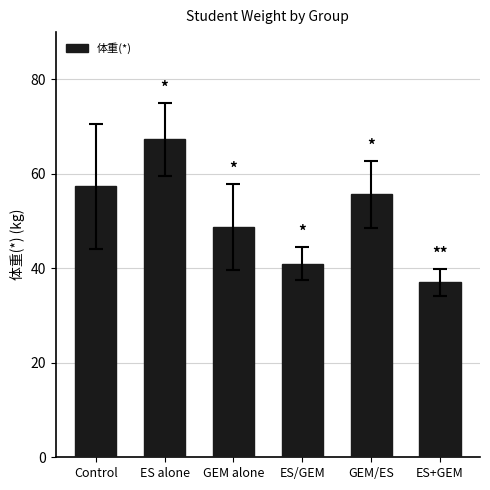

Rank the categories by value from highest to lowest.

ES alone, Control, GEM/ES, GEM alone, ES/GEM, ES+GEM